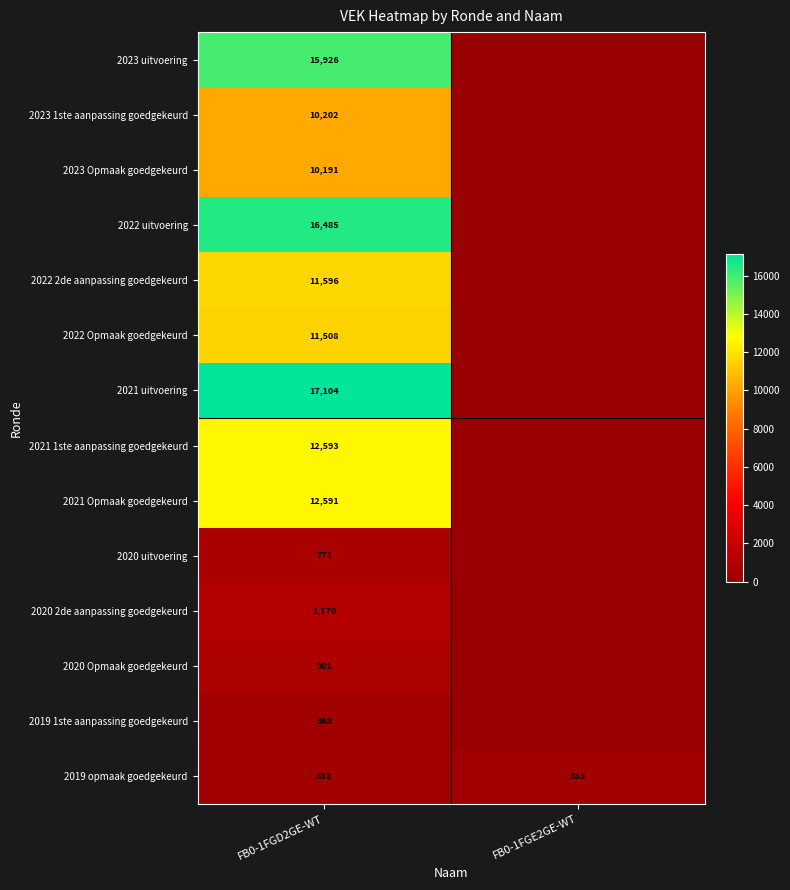

What is the spread (max minus min) of values at FB0-1FGD2GE-WT?

16771